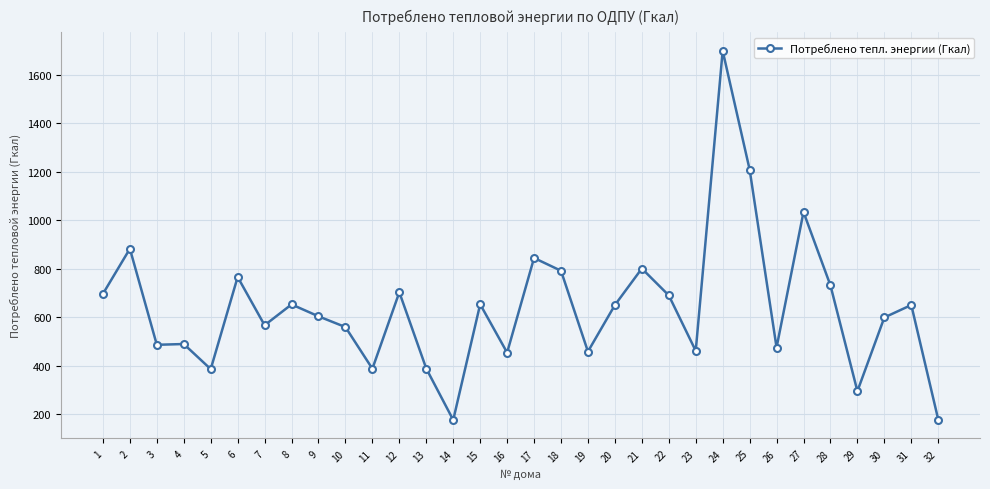

How many values are below 650?

16